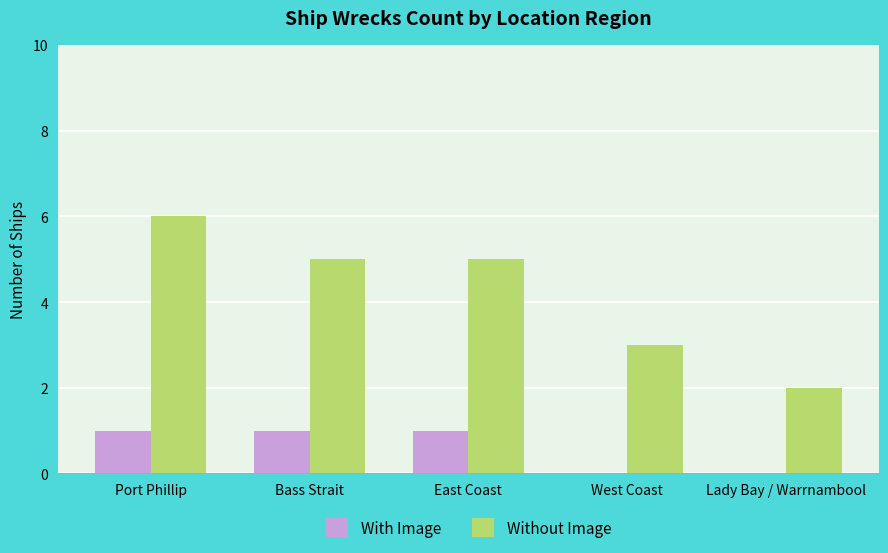

What is the sum of all With Image values?

3